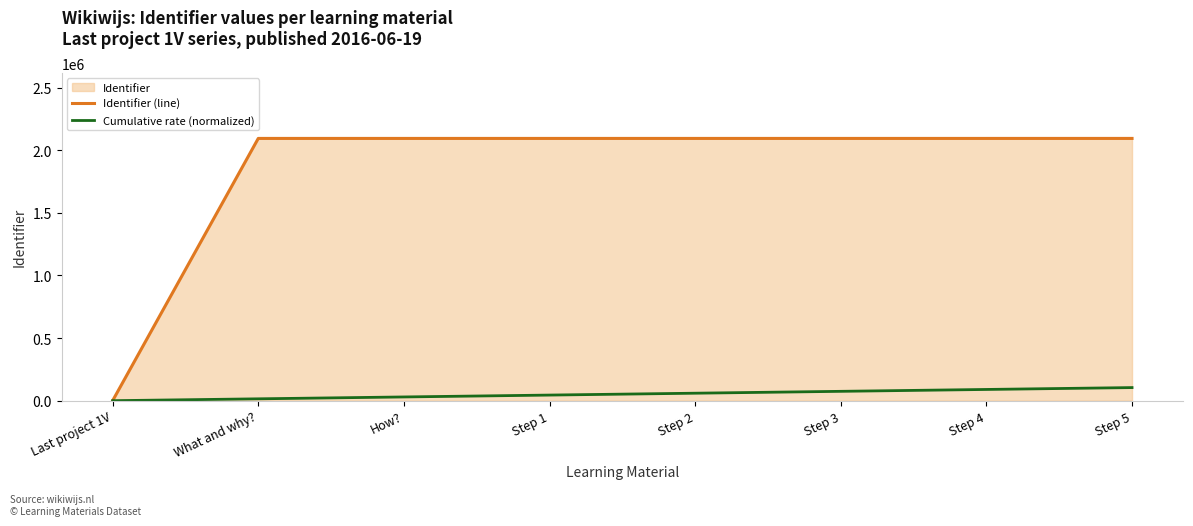

Reading right to left, what are all the values shown in this chart?

Identifier (line): 2093879.0	2093874.0	2093872.0	2093869.0	2093867.0	2093866.0	2093864.0	0.0
Cumulative rate (normalized): 104694.0	89737.6	74781.3	59825.0	44868.7	29912.5	14956.2	0.0